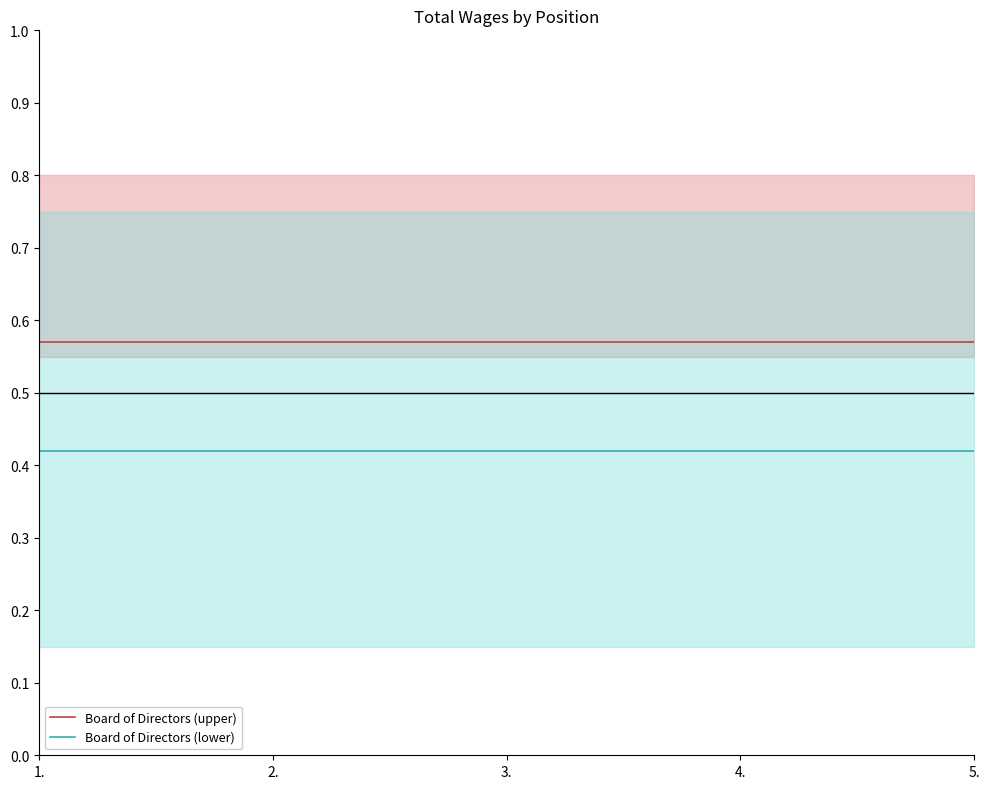

Is it true that Board of Directors (lower) equals 0.4 at 4.?

True